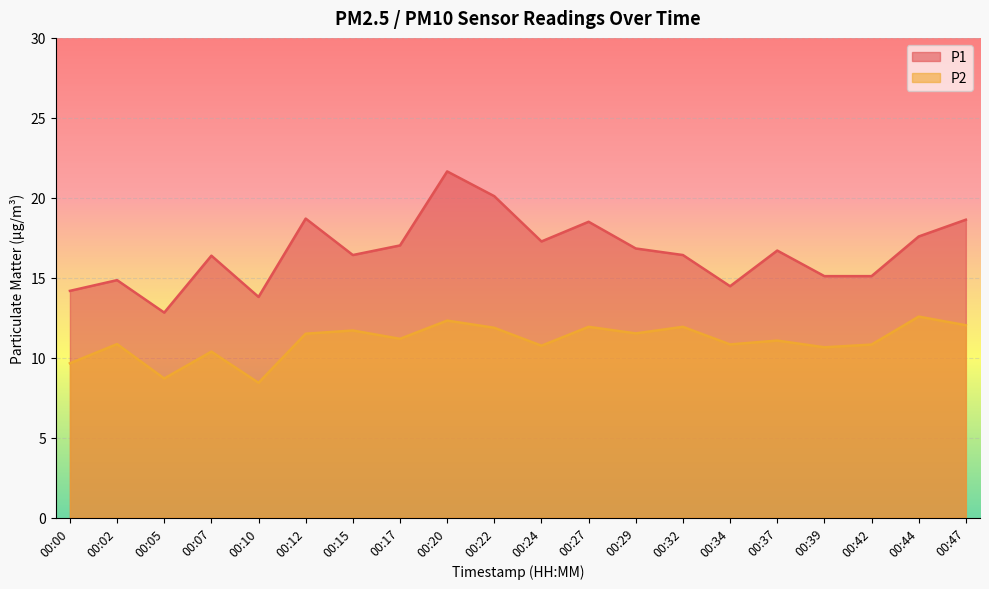

Where is P2 nearest to the value 10?

00:00